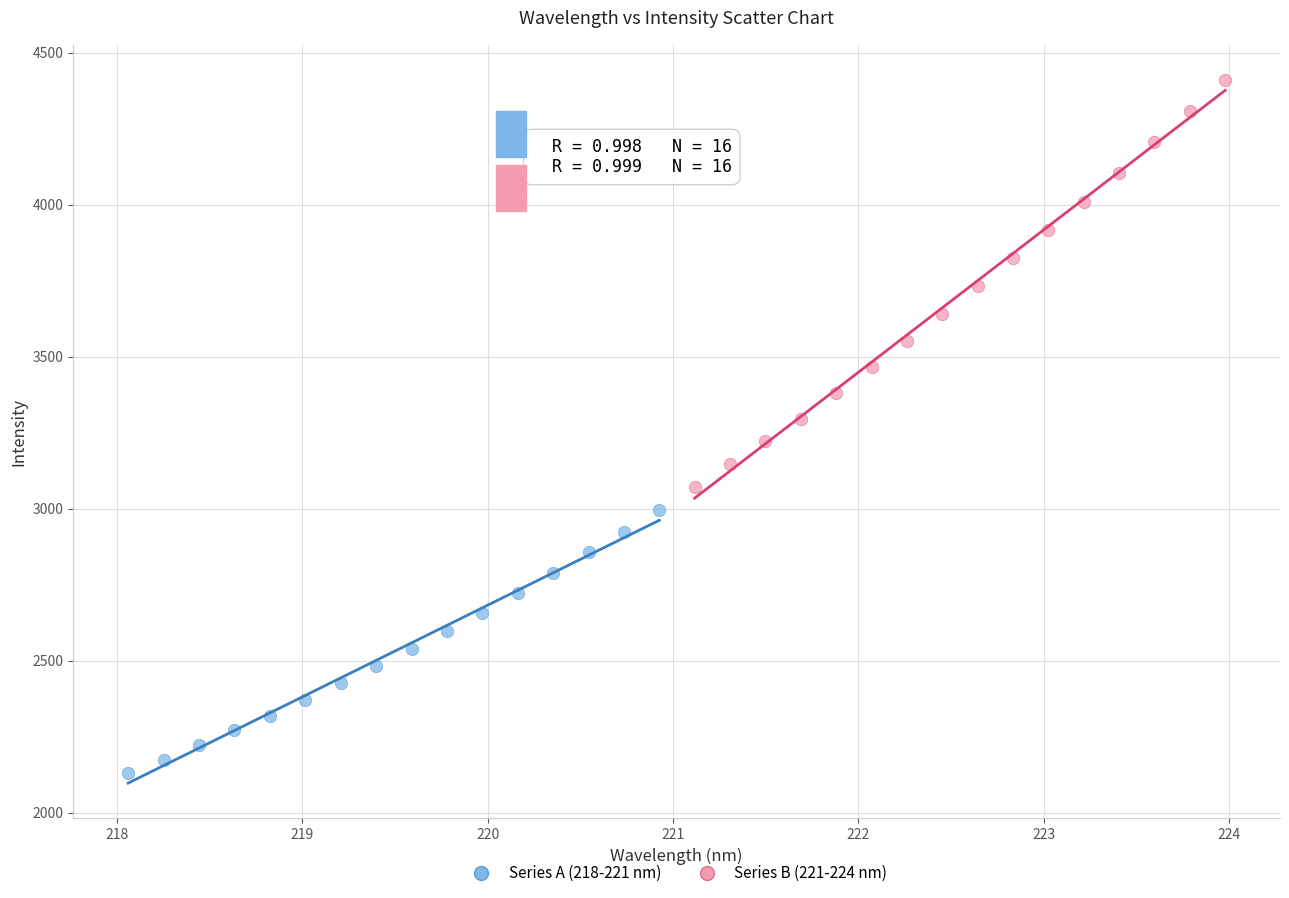

Which series contains the highest Y value?

Series B (221-224 nm)